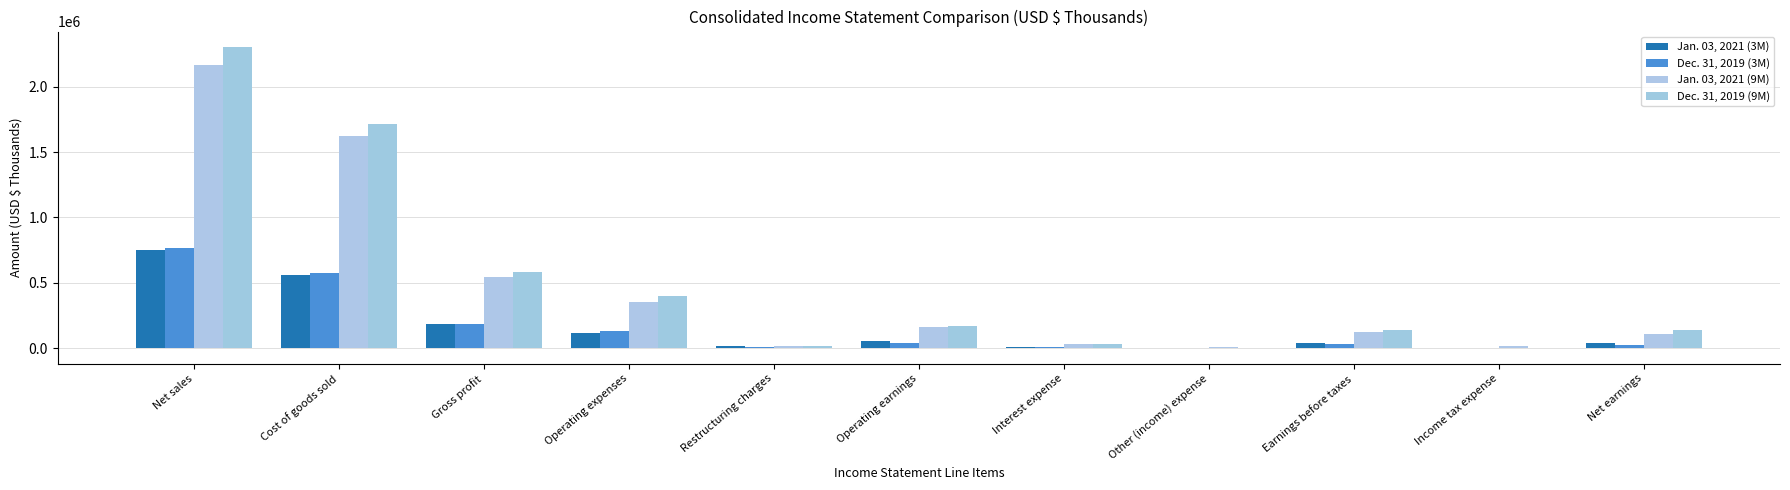

At which label does Jan. 03, 2021 (9M) reach its minimum?

Other (income) expense